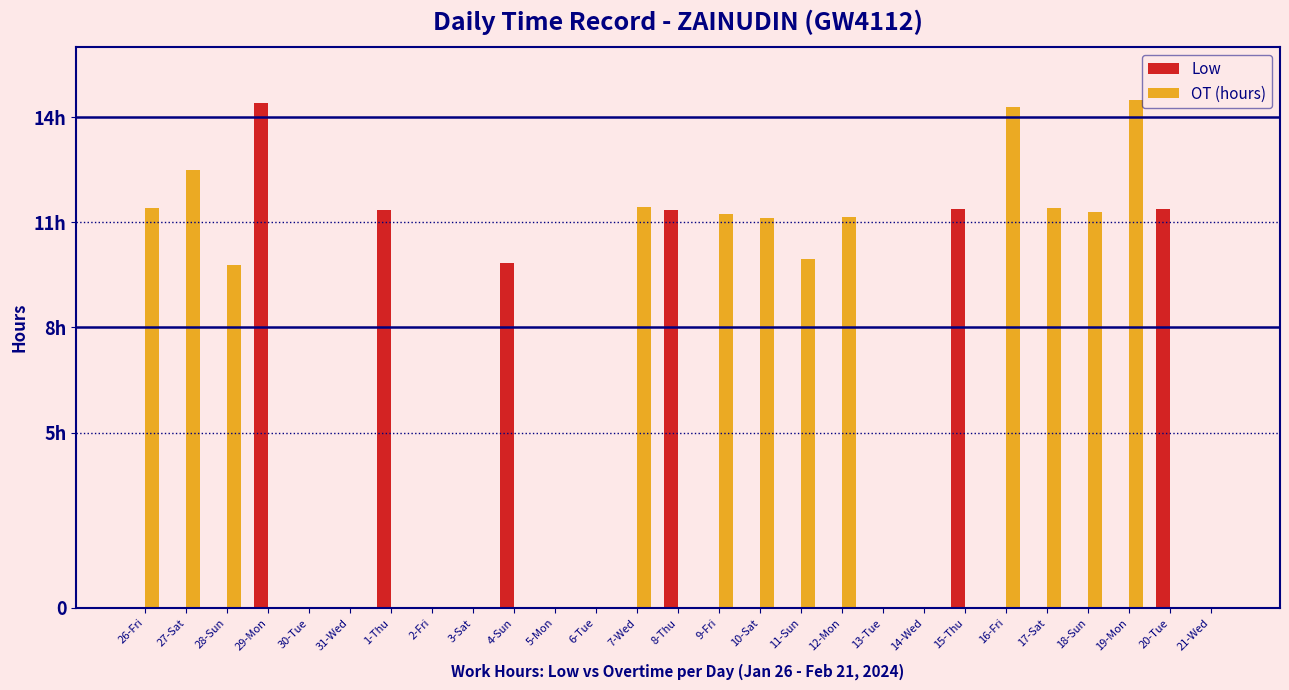

Does the chart contain stacked bars?

No